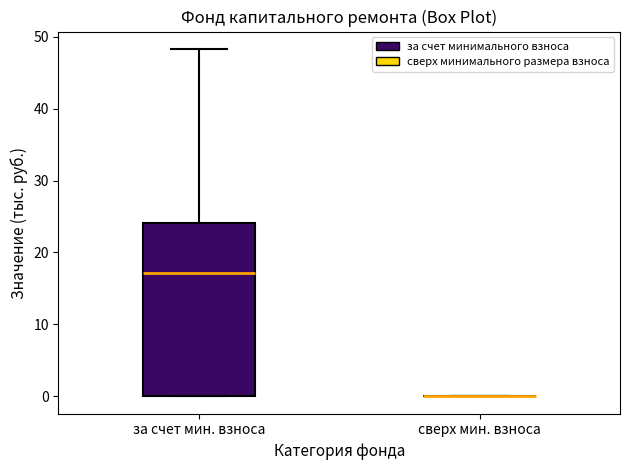

Reading left to right, read every box against the y-axis: the position of its median line, the range the box covers, and the ends of its whiskers. The values are not printed on the chart, so give them approximately, as read against the axis.

за счет мин. взноса: median 17, box 0 to 24, whiskers 0 to 48
сверх мин. взноса: box collapsed to a line at 0, whiskers 0 to 0